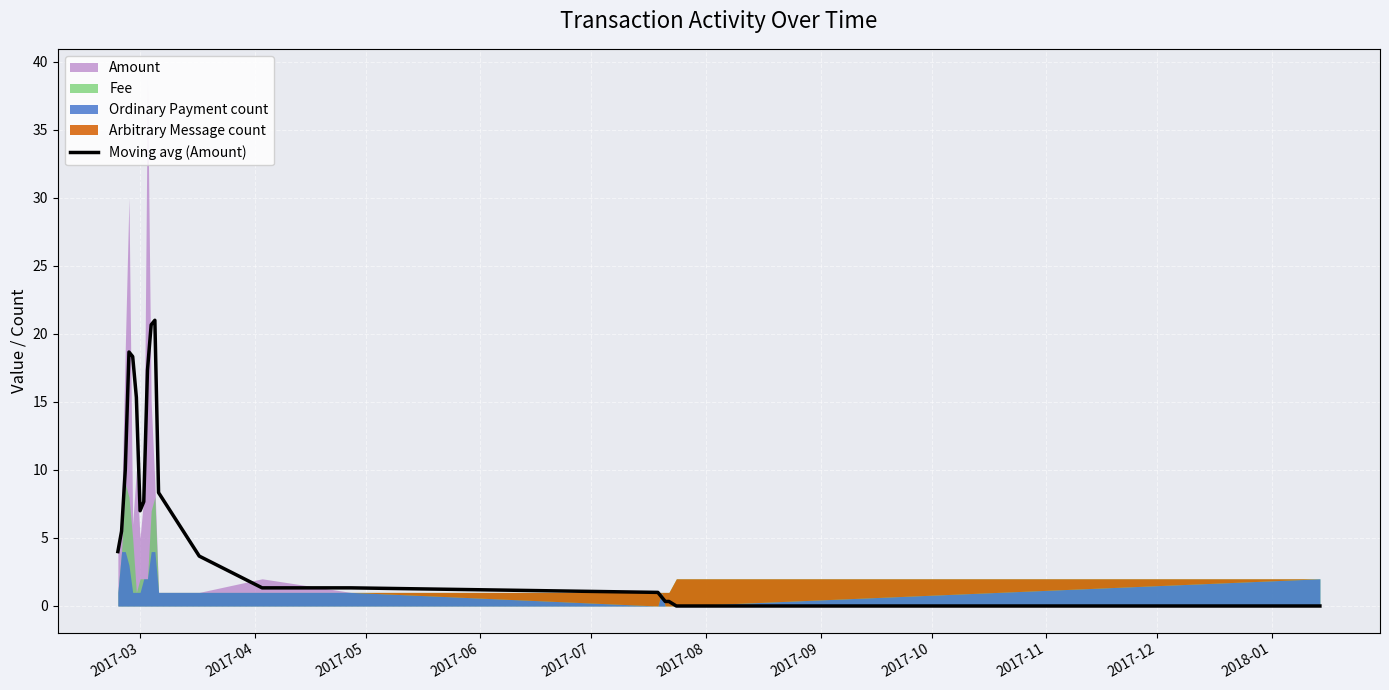

What is the highest value of the Moving avg (Amount) series?

21.0